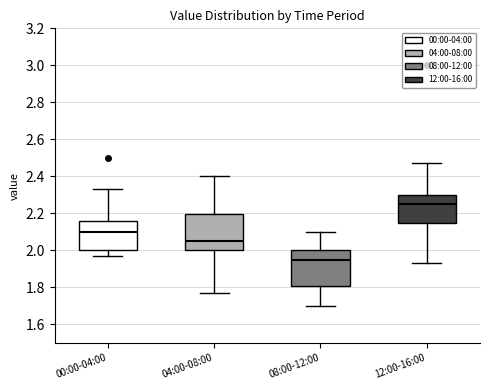

Reading left to right, read every box against the y-axis: the position of its median line, the range the box covers, and the ends of its whiskers. The values are not printed on the chart, so give them approximately, as read against the axis.

00:00-04:00: median 2.10, box 2.00 to 2.16, whiskers 1.98 to 2.34
04:00-08:00: median 2.06, box 2.00 to 2.20, whiskers 1.78 to 2.40
08:00-12:00: median 1.96, box 1.80 to 2.00, whiskers 1.70 to 2.10
12:00-16:00: median 2.26, box 2.14 to 2.30, whiskers 1.94 to 2.48